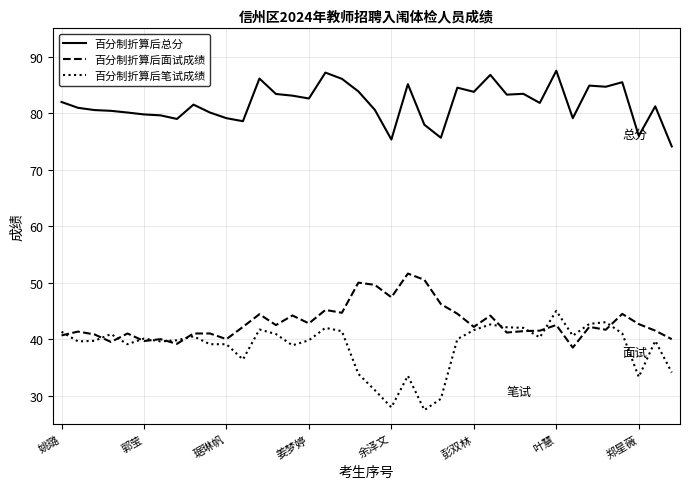

True or false: 百分制折算后总分 and 百分制折算后笔试成绩 cross at least once.

False